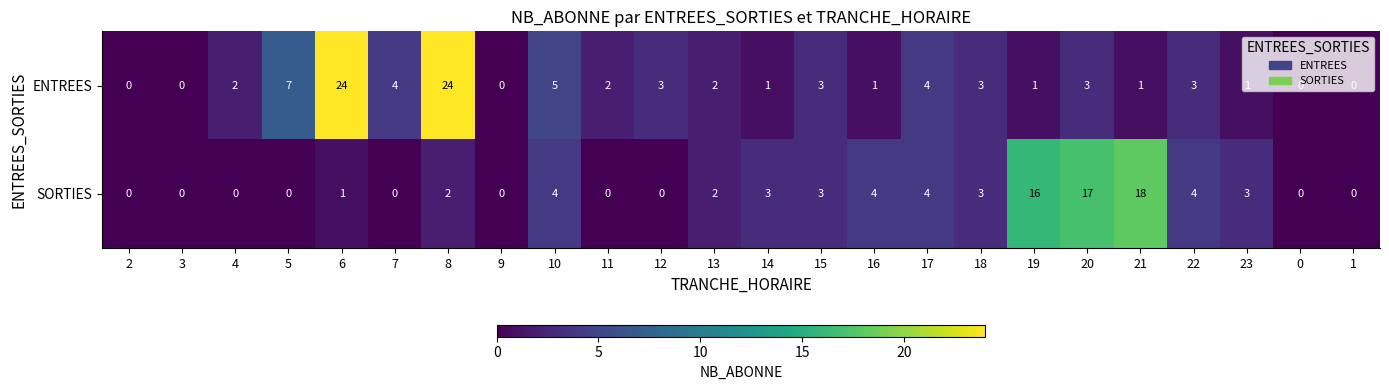

At which category is the sum across all series the highest?

8